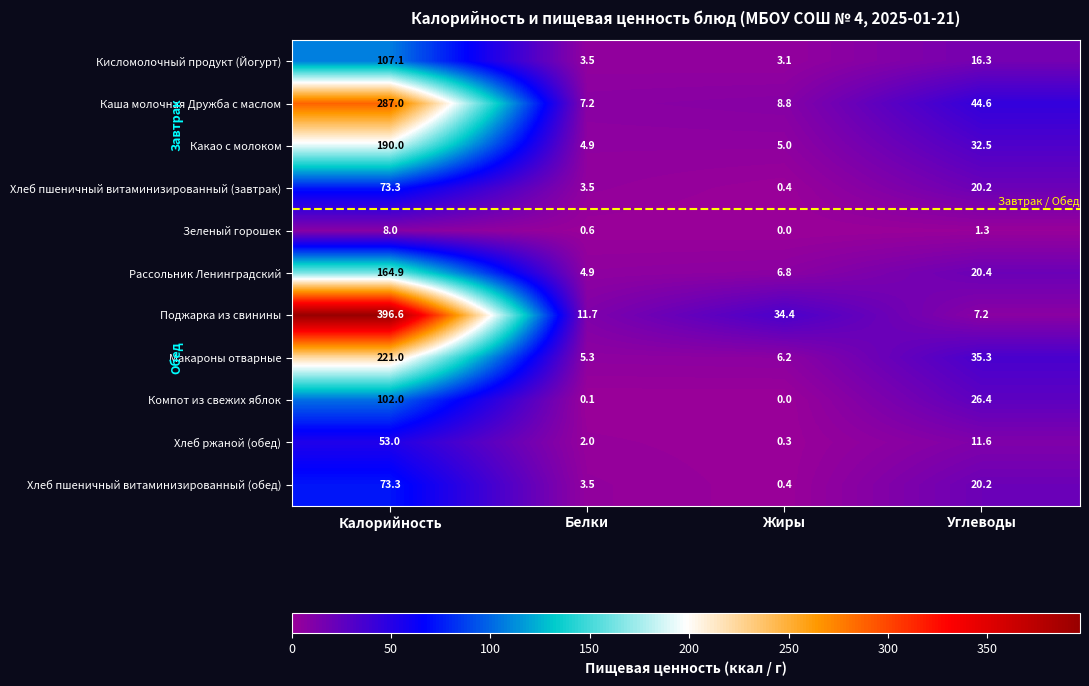

What is the difference between the second highest and second lowest values in the Зеленый горошек series?

0.7